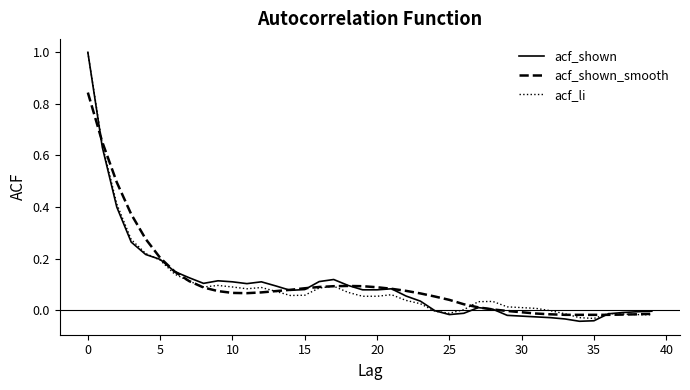

Which series has the widest spread of values?

acf_shown